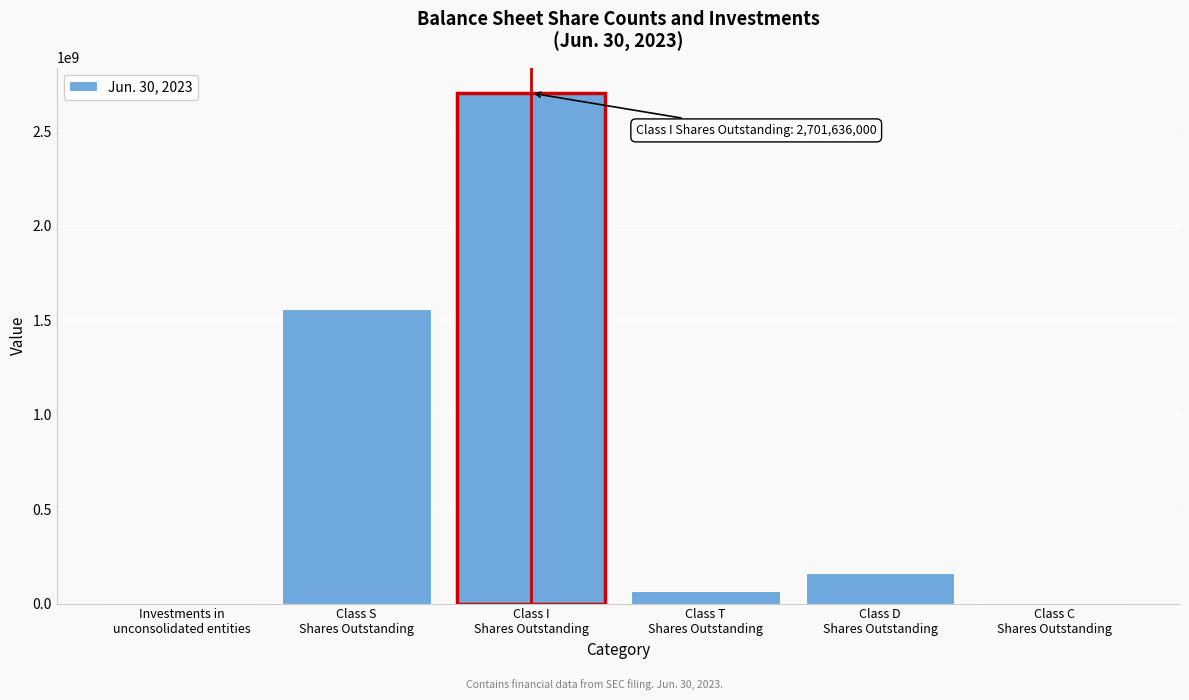

What is the greatest value displayed?

2701636000